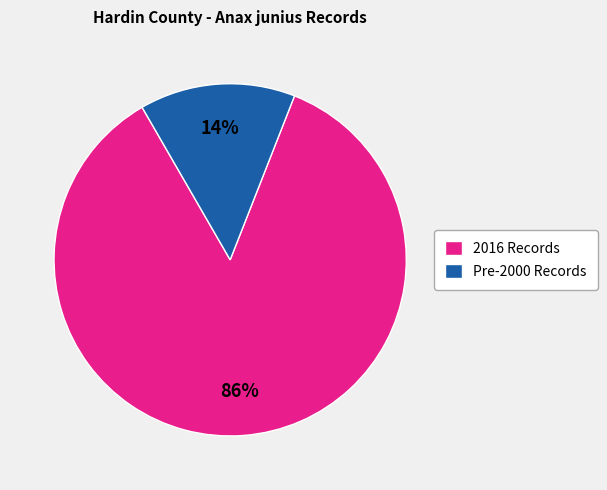

Is the sum of 2016 Records and Pre-2000 Records greater than half?

Yes